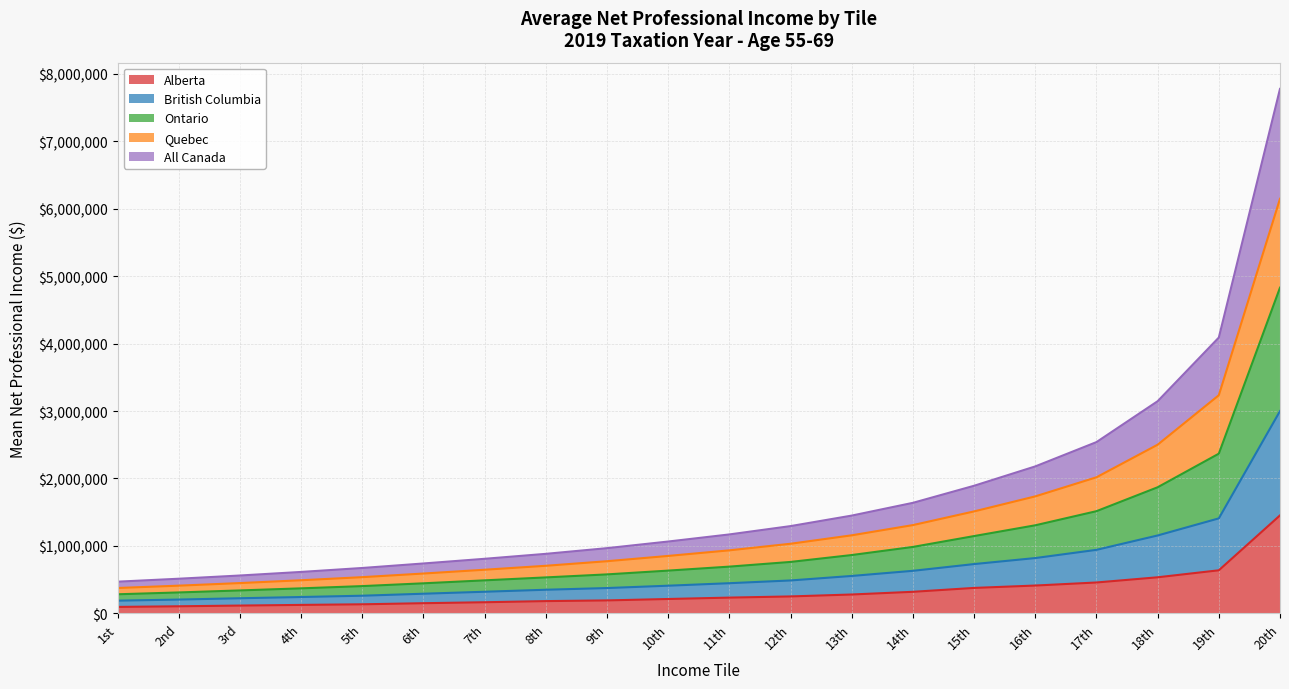

At which label does Alberta reach its peak?

20th